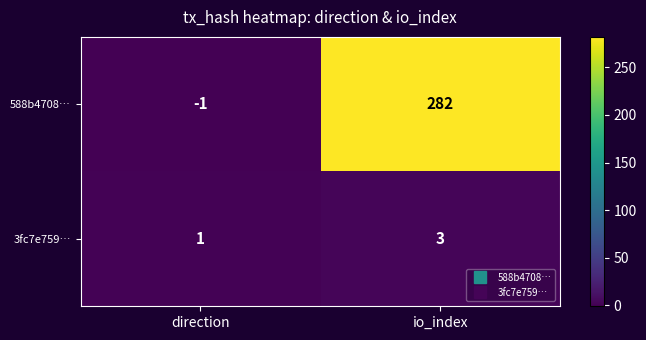

Reading right to left, what are all the values shown in this chart?

588b4708…: io_index=282	direction=-1
3fc7e759…: io_index=3	direction=1